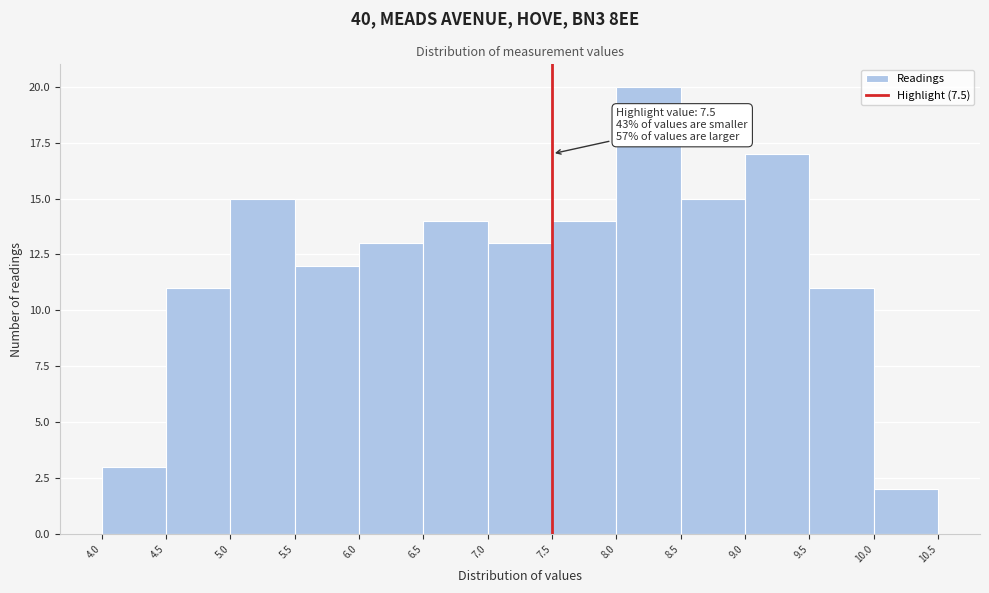

Over which range of the x-axis is the bar tallest?

8.0 to 8.5